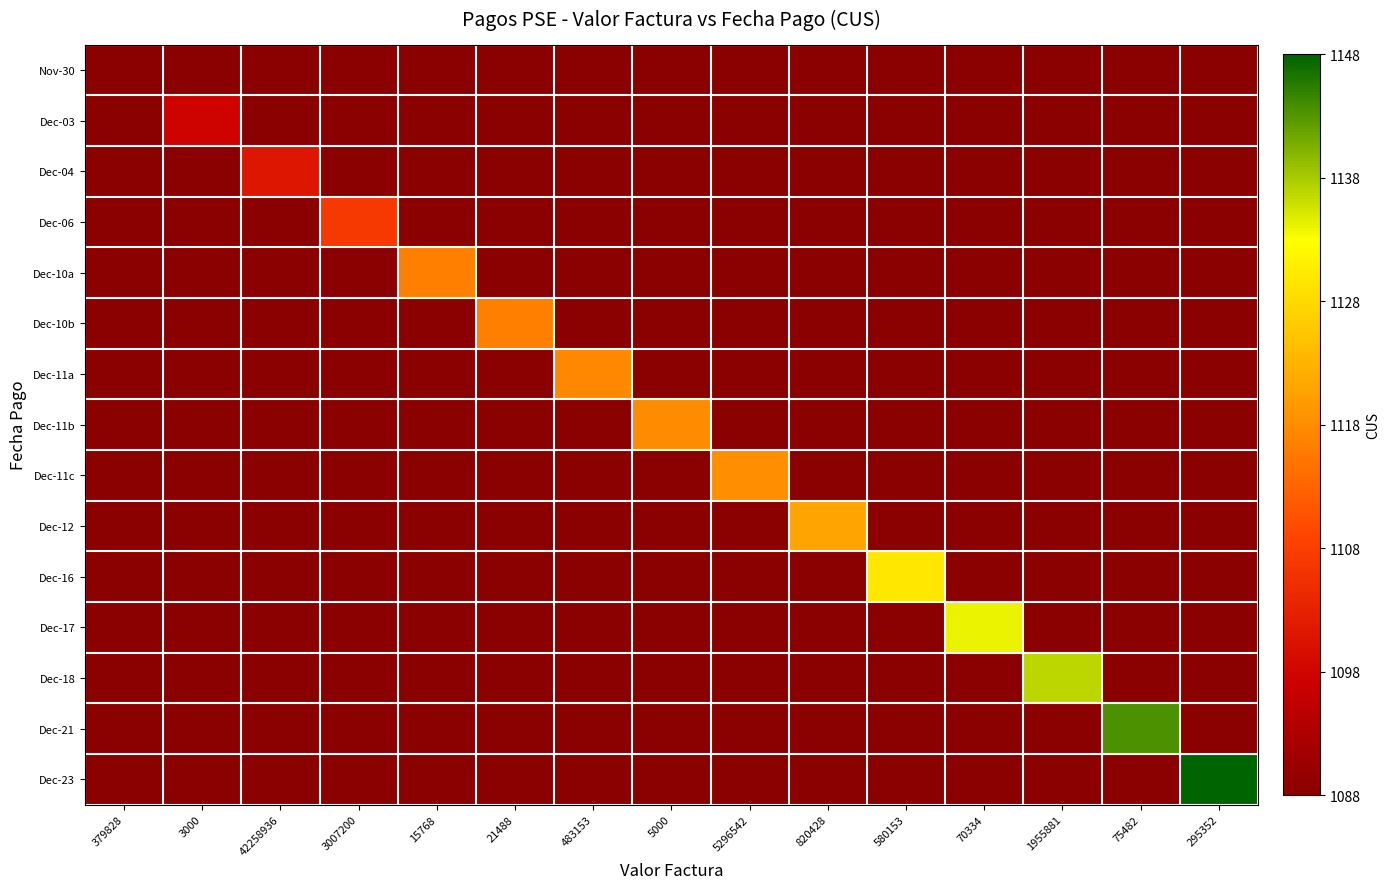

Which has a higher value, 3000 or 3007200?

3000